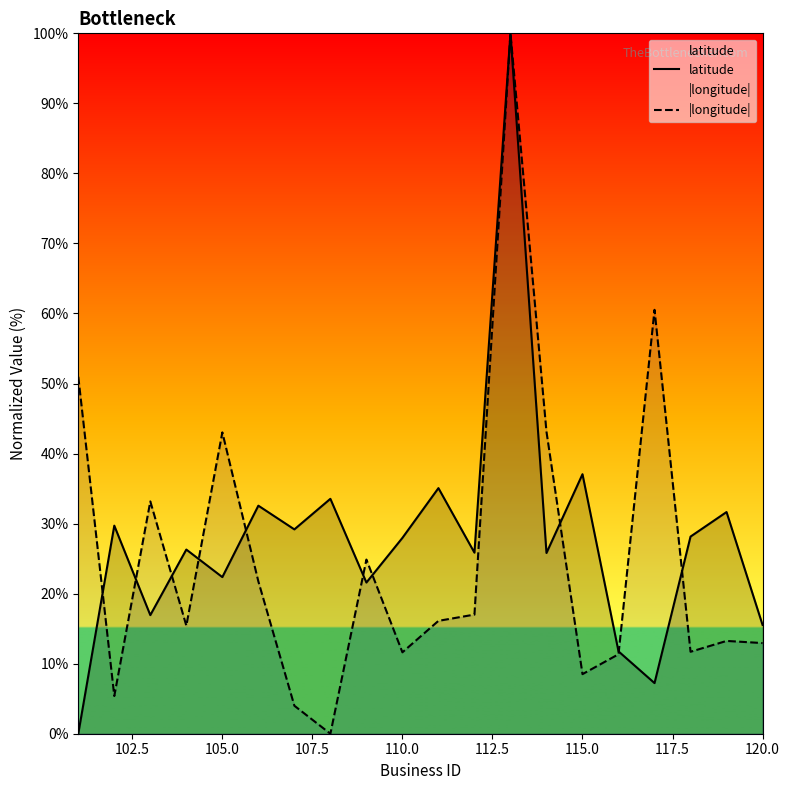

What is the spread (max minus min) of values at 115.0?

28.5